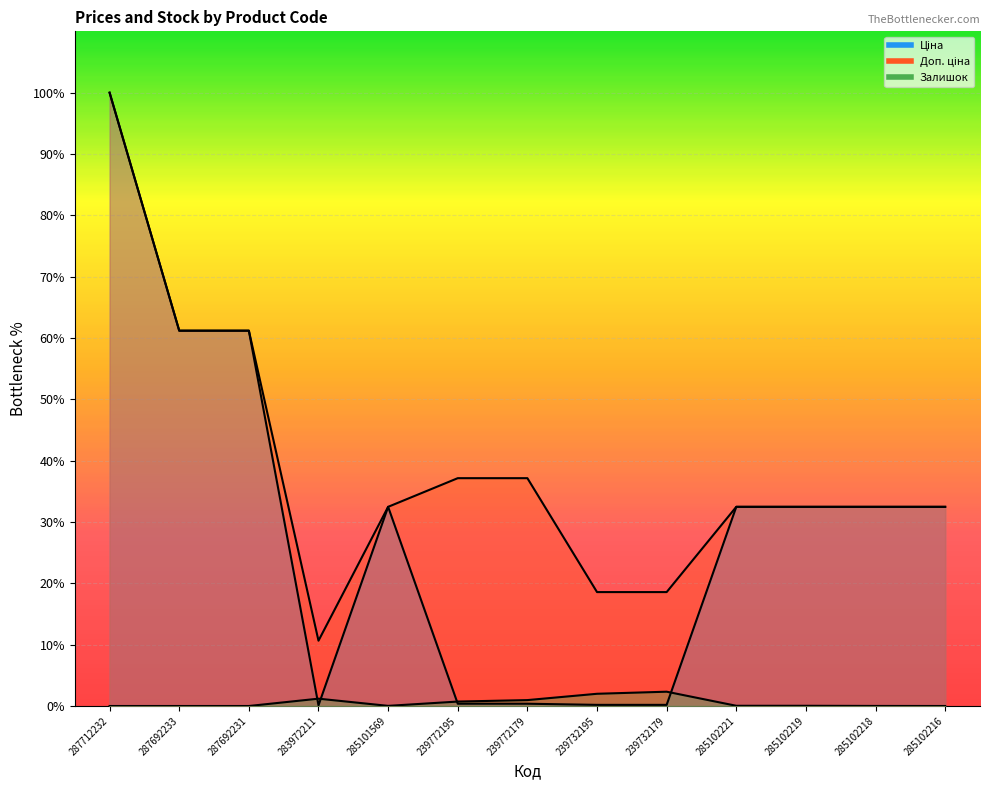

True or false: Доп. ціна and Залишок intersect in this chart.

False